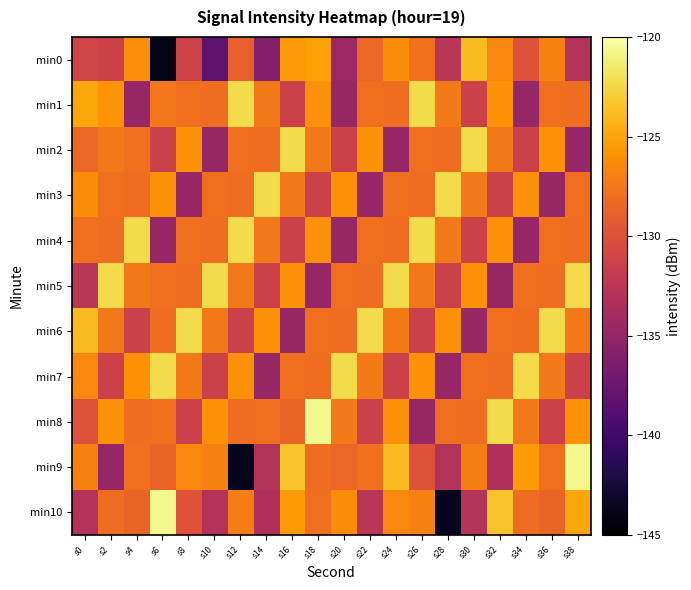

Reading left to right, transcribe all the data shown in this chart.

min0: s0=-131.1	s2=-131.3	s4=-126.2	s6=-144.0	s8=-131.2	s10=-138.3	s12=-128.9	s14=-136.0	s16=-125.6	s18=-125.3	s20=-134.5	s22=-128.5	s24=-126.3	s26=-127.8	s28=-132.5	s30=-123.9	s32=-126.6	s34=-129.9	s36=-127.0	s38=-133.1
min1: s0=-125.0	s2=-125.9	s4=-134.8	s6=-127.5	s8=-128.0	s10=-128.0	s12=-122.3	s14=-127.4	s16=-131.3	s18=-126.1	s20=-134.8	s22=-128.0	s24=-128.0	s26=-122.3	s28=-127.4	s30=-131.3	s32=-126.1	s34=-134.8	s36=-128.0	s38=-128.0
min2: s0=-128.5	s2=-127.5	s4=-128.0	s6=-131.3	s8=-126.1	s10=-134.8	s12=-128.0	s14=-128.0	s16=-122.3	s18=-127.4	s20=-131.3	s22=-126.1	s24=-134.8	s26=-128.0	s28=-128.0	s30=-122.3	s32=-127.4	s34=-131.3	s36=-126.1	s38=-134.8
min3: s0=-126.3	s2=-128.0	s4=-128.0	s6=-126.1	s8=-134.8	s10=-128.0	s12=-128.0	s14=-122.3	s16=-127.4	s18=-131.3	s20=-126.1	s22=-134.8	s24=-128.0	s26=-128.0	s28=-122.3	s30=-127.4	s32=-131.3	s34=-126.1	s36=-134.8	s38=-128.0
min4: s0=-127.8	s2=-128.0	s4=-122.3	s6=-134.8	s8=-128.0	s10=-128.0	s12=-122.3	s14=-127.4	s16=-131.3	s18=-126.1	s20=-134.8	s22=-128.0	s24=-128.0	s26=-122.3	s28=-127.4	s30=-131.3	s32=-126.1	s34=-134.8	s36=-128.0	s38=-128.0
min5: s0=-132.5	s2=-122.3	s4=-127.4	s6=-128.0	s8=-128.0	s10=-122.3	s12=-127.4	s14=-131.3	s16=-126.1	s18=-134.8	s20=-128.0	s22=-128.0	s24=-122.3	s26=-127.4	s28=-131.3	s30=-126.1	s32=-134.8	s34=-128.0	s36=-128.0	s38=-122.3
min6: s0=-123.9	s2=-127.4	s4=-131.3	s6=-128.0	s8=-122.3	s10=-127.4	s12=-131.3	s14=-126.1	s16=-134.8	s18=-128.0	s20=-128.0	s22=-122.3	s24=-127.4	s26=-131.3	s28=-126.1	s30=-134.8	s32=-128.0	s34=-128.0	s36=-122.3	s38=-127.4
min7: s0=-126.6	s2=-131.3	s4=-126.1	s6=-122.3	s8=-127.4	s10=-131.3	s12=-126.1	s14=-134.8	s16=-128.0	s18=-128.0	s20=-122.3	s22=-127.4	s24=-131.3	s26=-126.1	s28=-134.8	s30=-128.0	s32=-128.0	s34=-122.3	s36=-127.4	s38=-131.3
min8: s0=-129.9	s2=-126.1	s4=-128.0	s6=-128.0	s8=-131.3	s10=-126.1	s12=-128.0	s14=-128.0	s16=-128.7	s18=-120.6	s20=-127.4	s22=-131.3	s24=-126.1	s26=-134.8	s28=-128.0	s30=-128.0	s32=-122.3	s34=-127.4	s36=-131.3	s38=-126.1
min9: s0=-127.0	s2=-134.8	s4=-128.0	s6=-128.7	s8=-126.6	s10=-127.0	s12=-143.7	s14=-132.9	s16=-123.5	s18=-128.0	s20=-128.5	s22=-127.8	s24=-123.9	s26=-129.9	s28=-133.1	s30=-127.0	s32=-133.4	s34=-125.5	s36=-128.0	s38=-120.6
min10: s0=-133.1	s2=-128.0	s4=-128.7	s6=-120.6	s8=-129.9	s10=-133.1	s12=-127.0	s14=-133.4	s16=-125.5	s18=-128.0	s20=-126.3	s22=-132.5	s24=-126.6	s26=-127.0	s28=-143.7	s30=-132.9	s32=-123.5	s34=-128.0	s36=-128.7	s38=-125.0